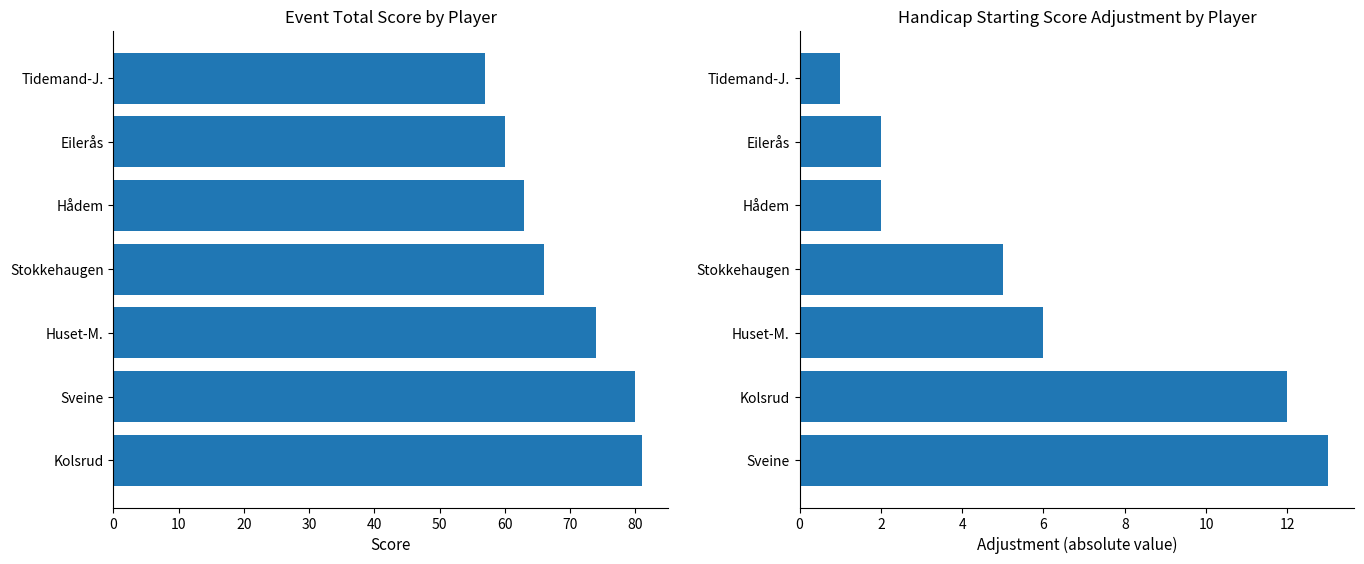

List the series in order of their overall mean, highest first.

Event Total Score, Handicap Starting Score Adjustment (abs)